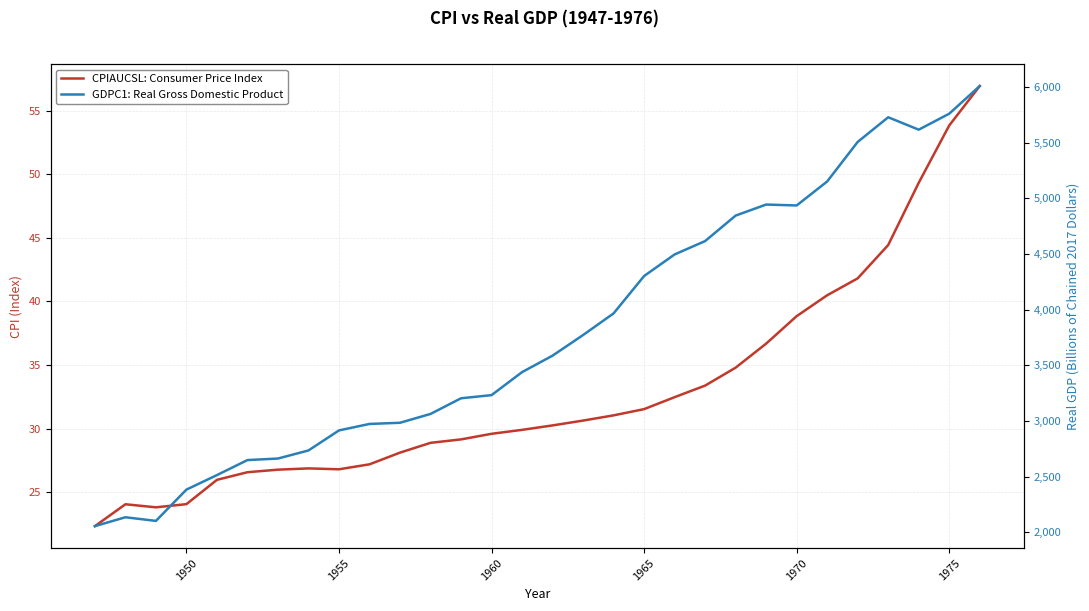

True or false: CPIAUCSL: Consumer Price Index and GDPC1: Real Gross Domestic Product intersect in this chart.

False